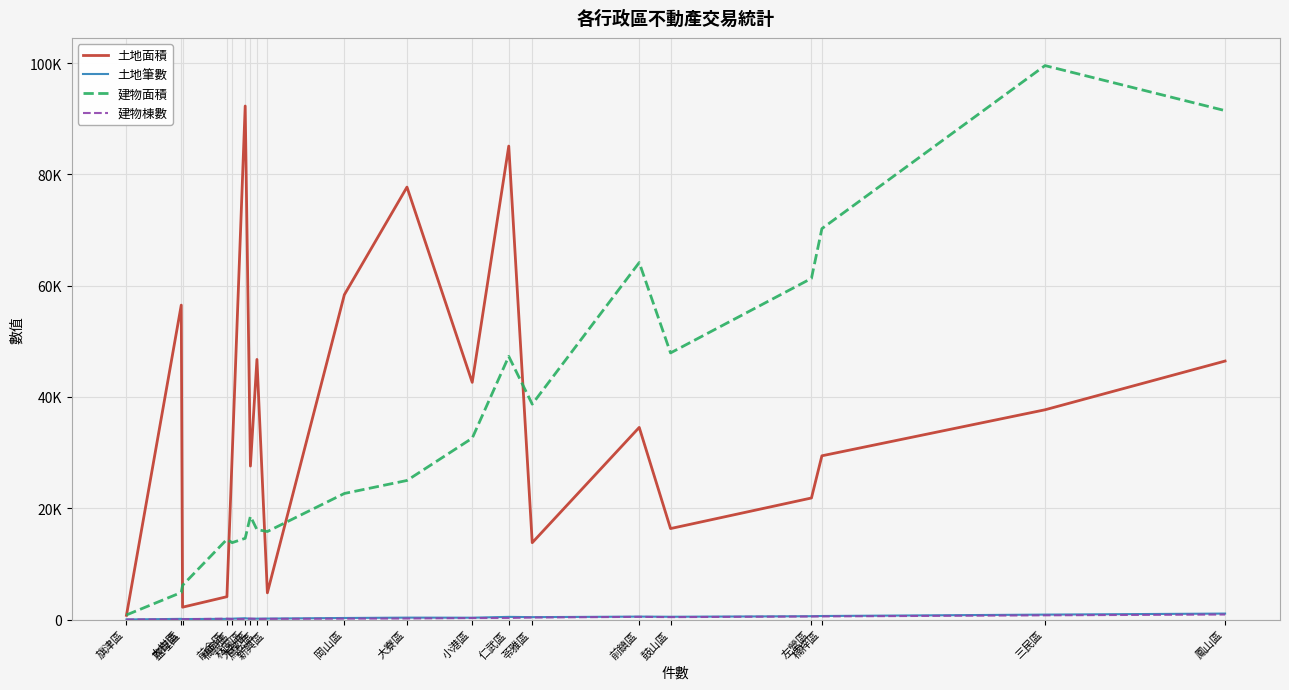

Is the value of 建物面積 at 鳥松區 greater than the value of 土地筆數 at 大寮區?

Yes